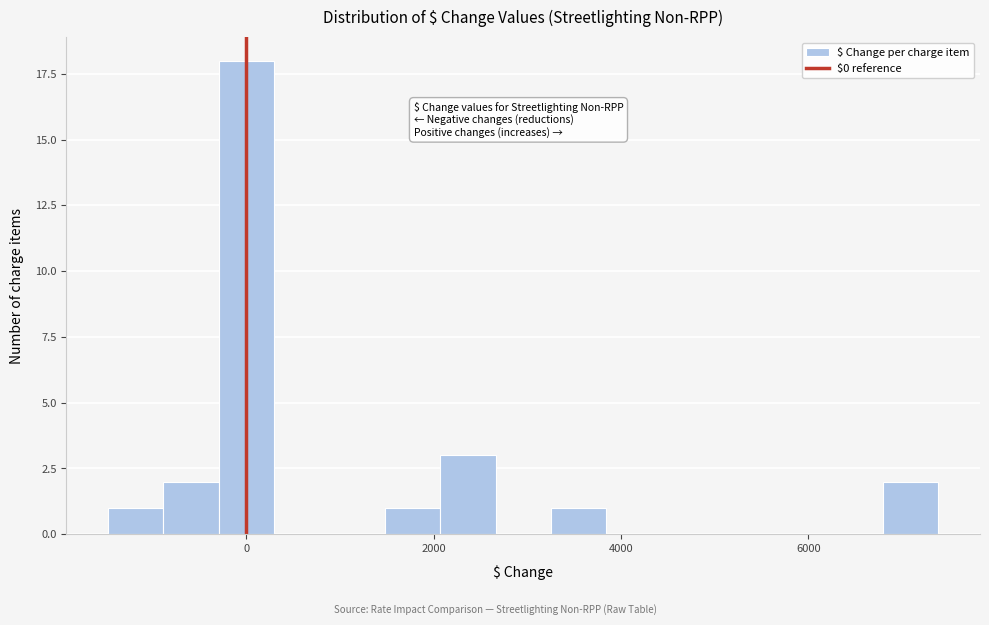

Around what value on the x-axis is the tallest bar? Give the approximate position of its centre, as read against the axis.

0